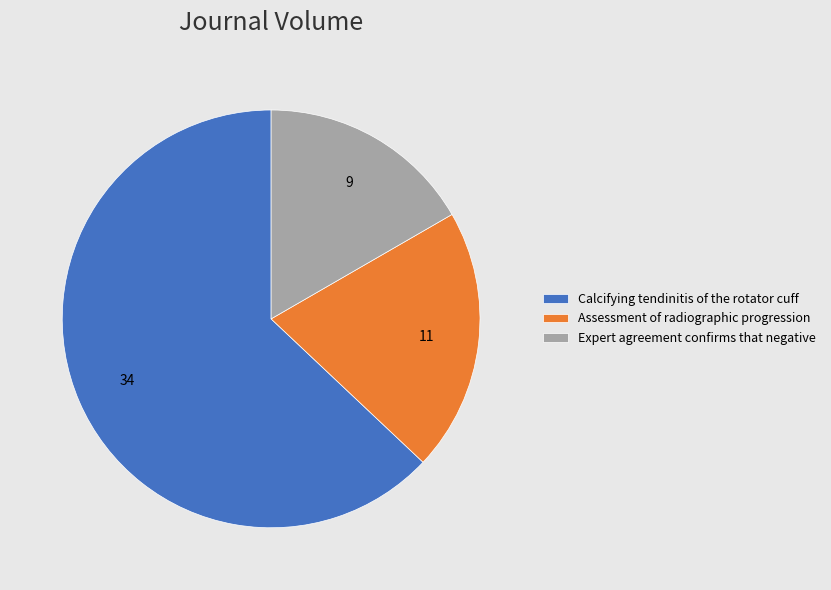

Which has a higher value, Assessment of radiographic progression or Expert agreement confirms that negative?

Assessment of radiographic progression